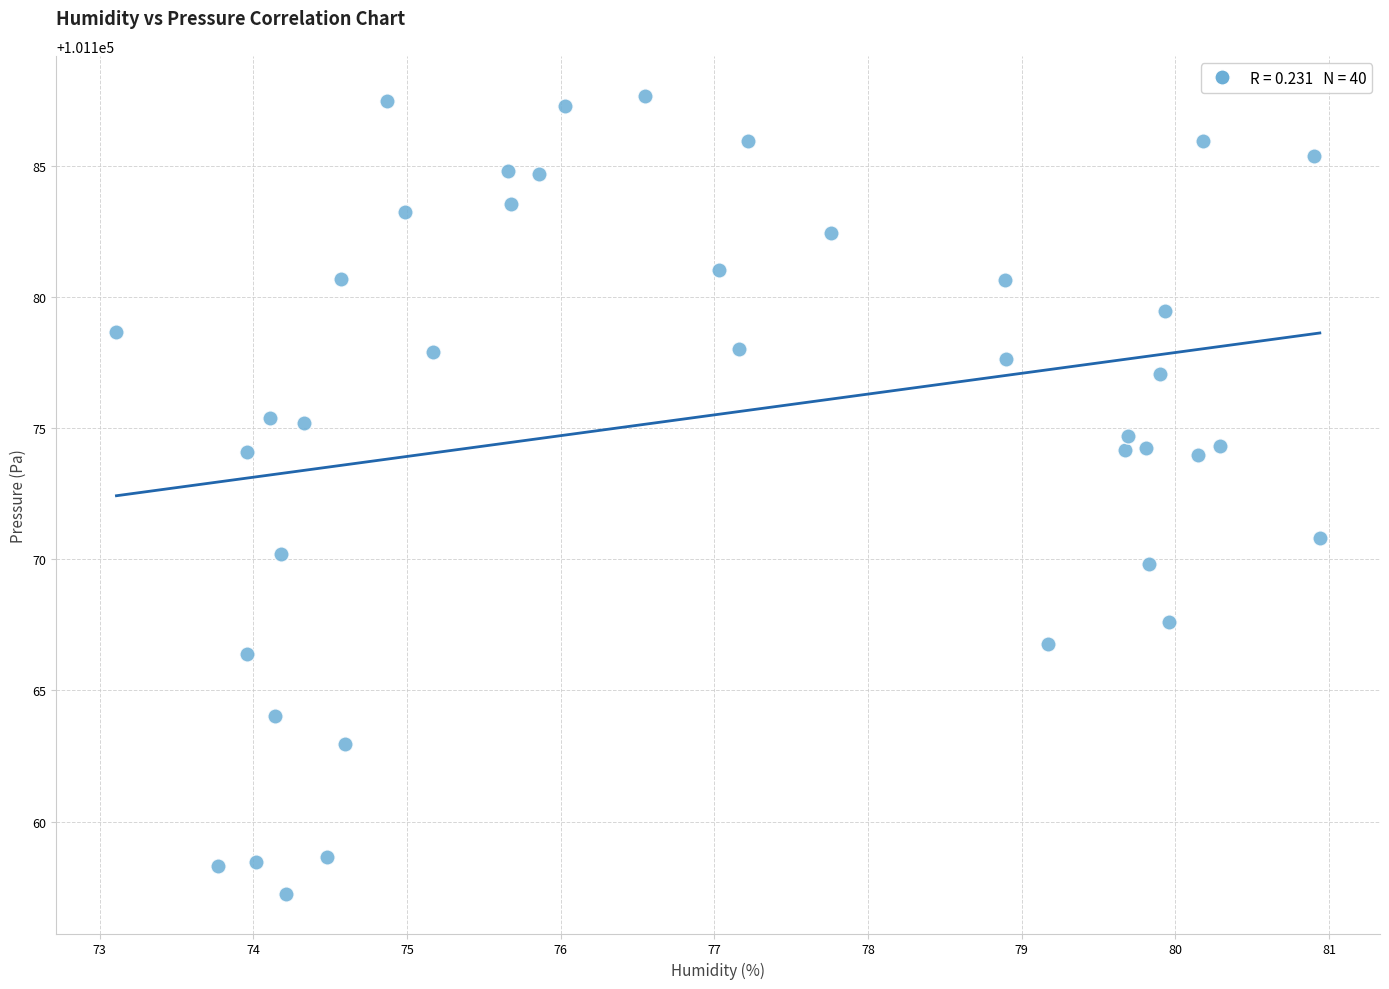

What Y value in the scatter plot is closest to 101172?

101170.8